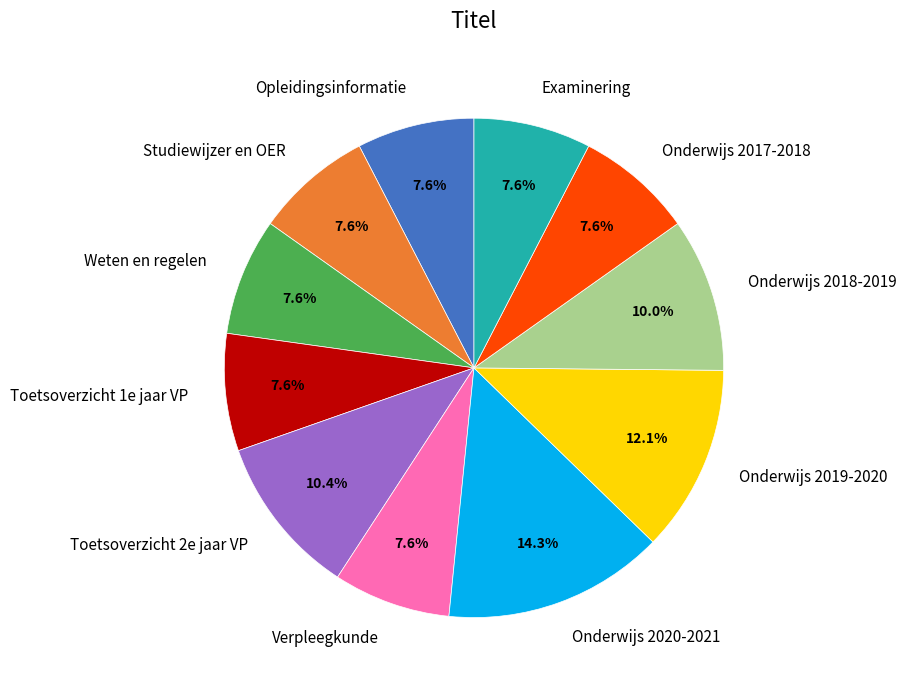

Is it true that Onderwijs 2019-2020 is 22% of the pie?

False